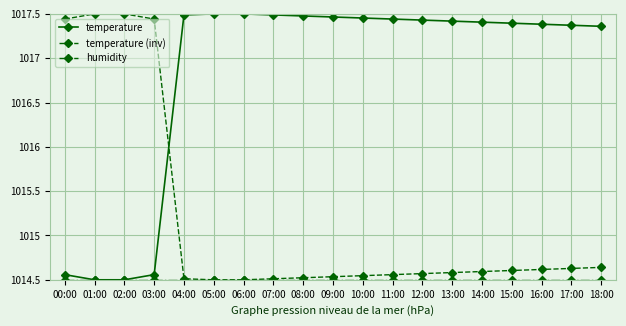

What is the total value across all series at 03:00?

3046.5